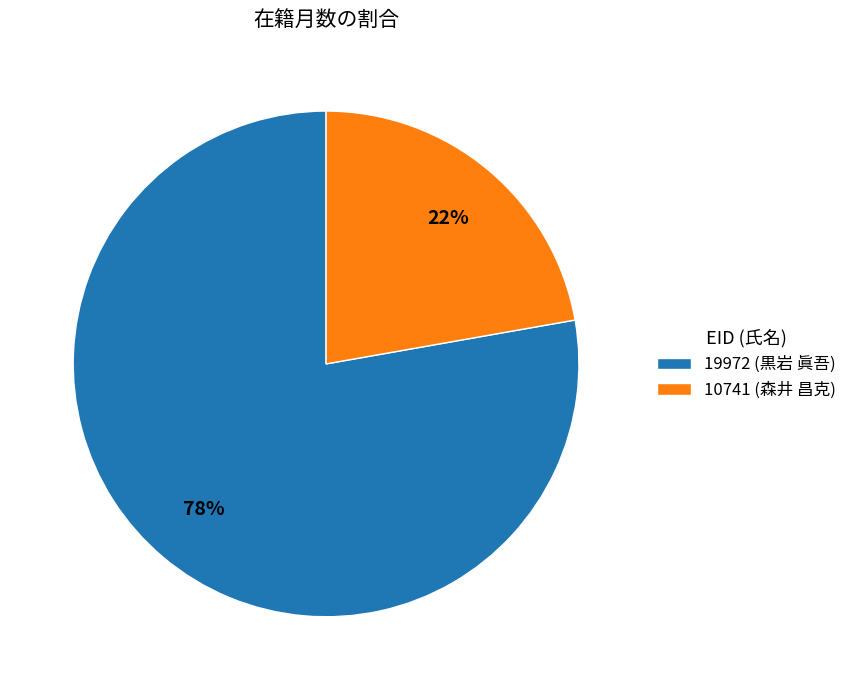

Rank the categories by value from lowest to highest.

10741 (森井 昌克), 19972 (黒岩 眞吾)